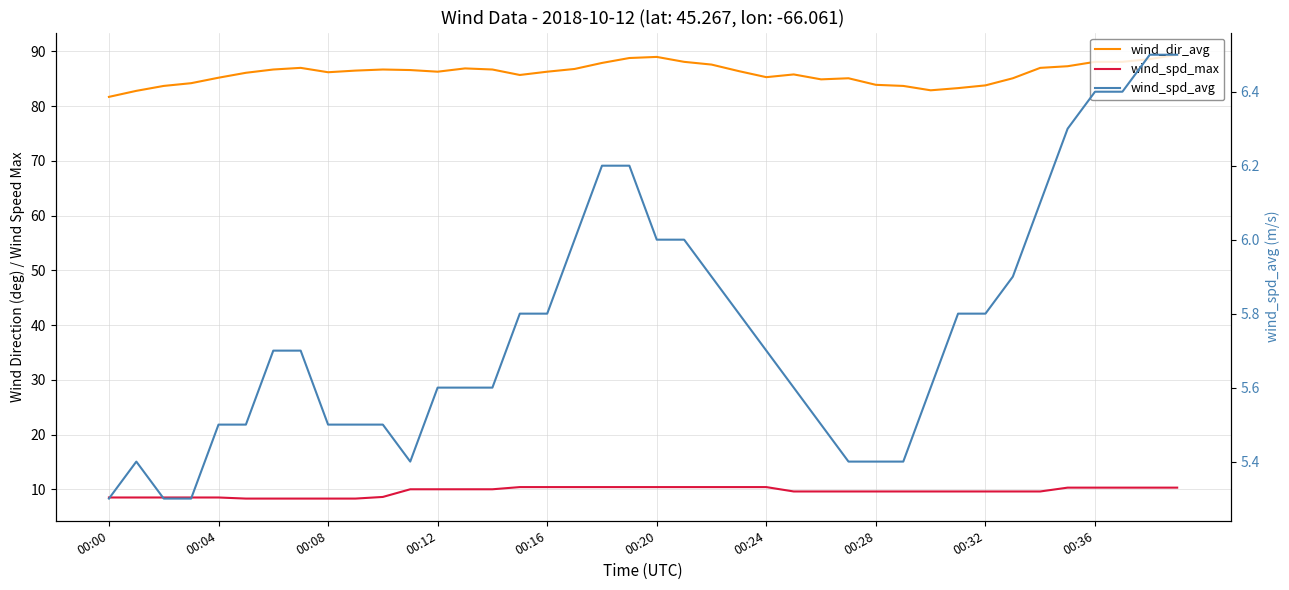

Rank the series by their maximum value, from highest to lowest.

wind_dir_avg, wind_spd_max, wind_spd_avg